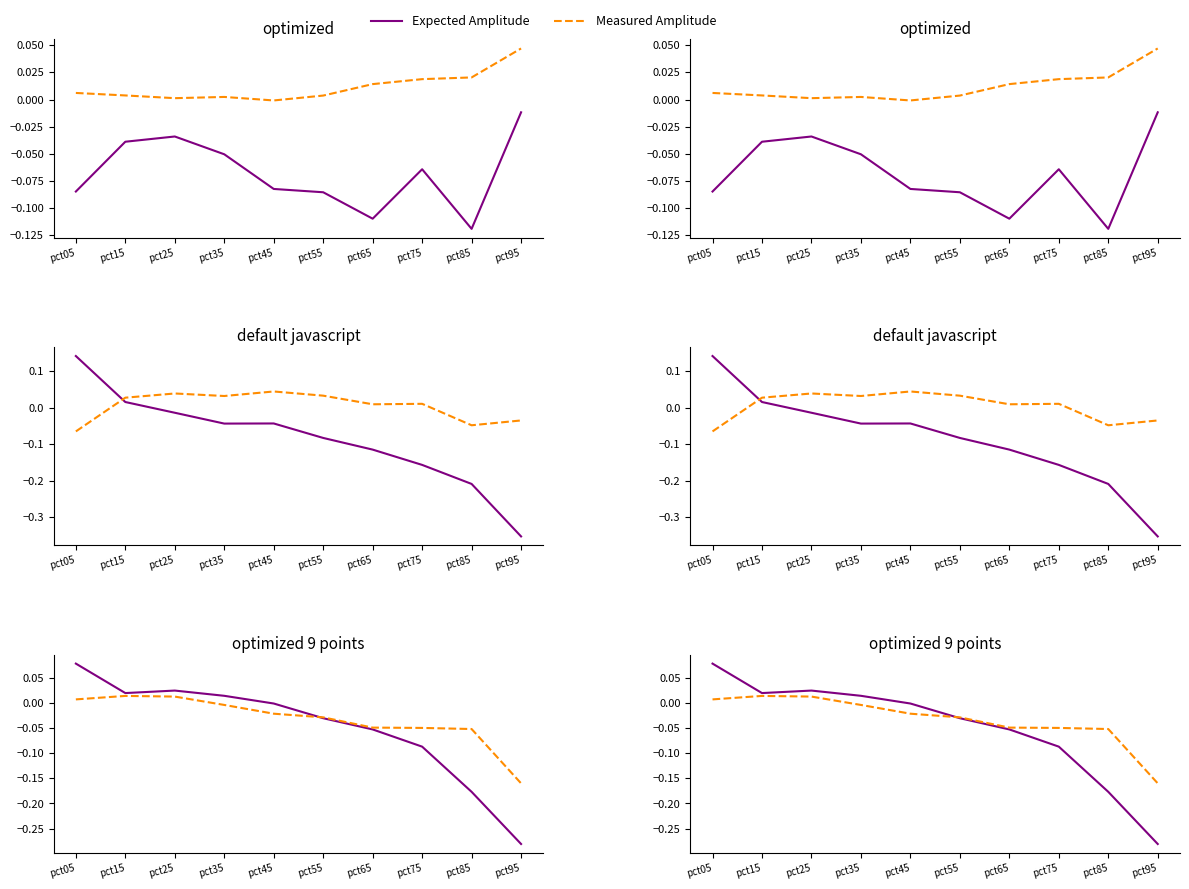

How many values in the Expected Amplitude series exceed 0?

4